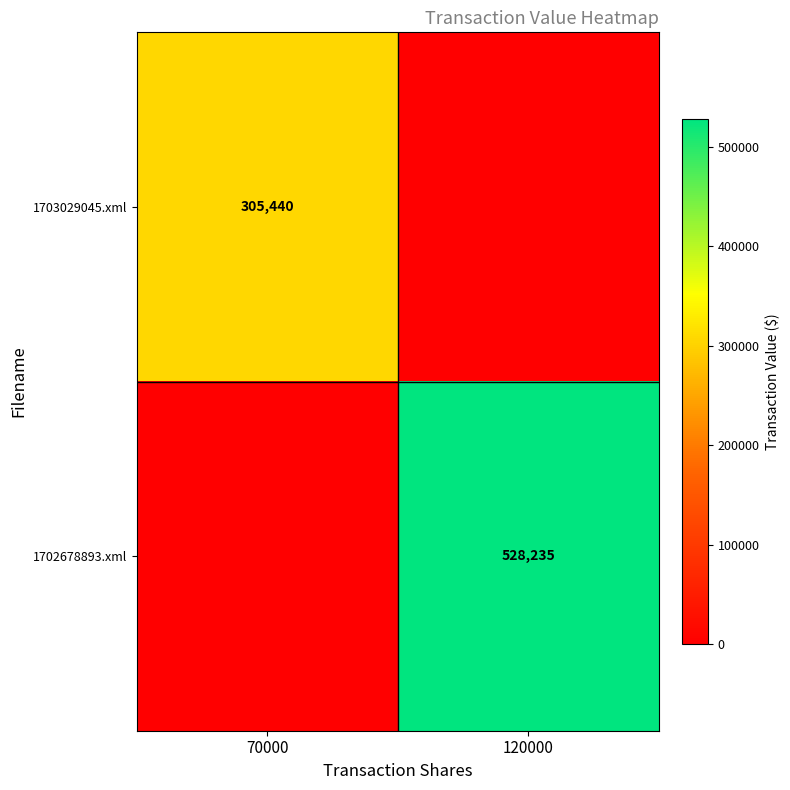

At which category is the sum across all series the highest?

120000